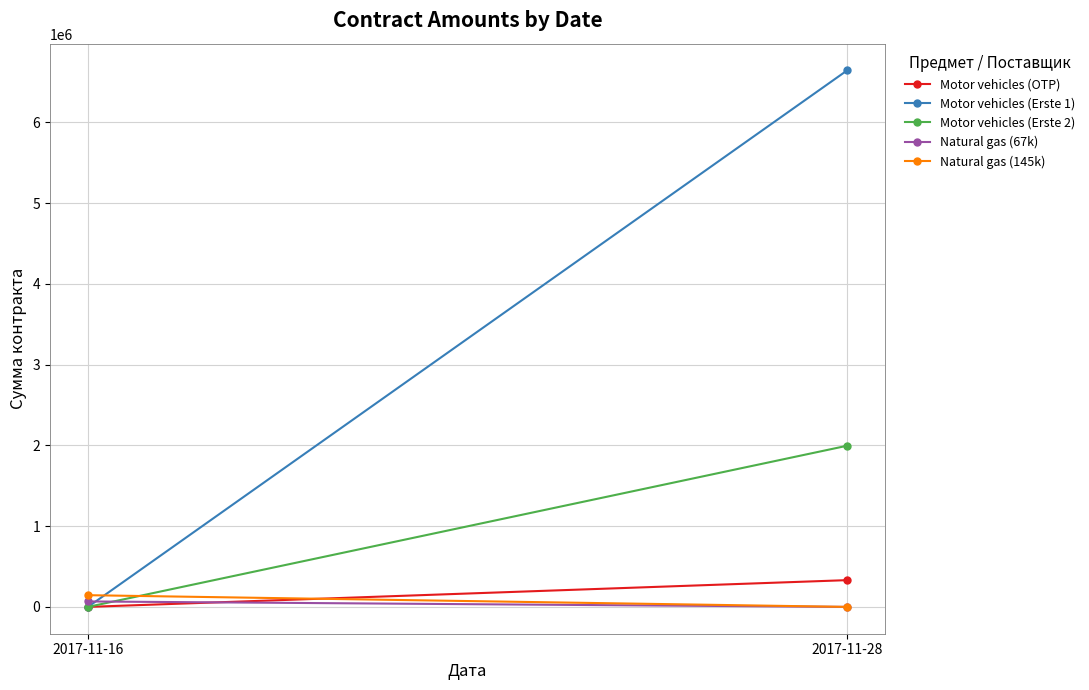

At which category is the sum across all series the highest?

2017-11-28